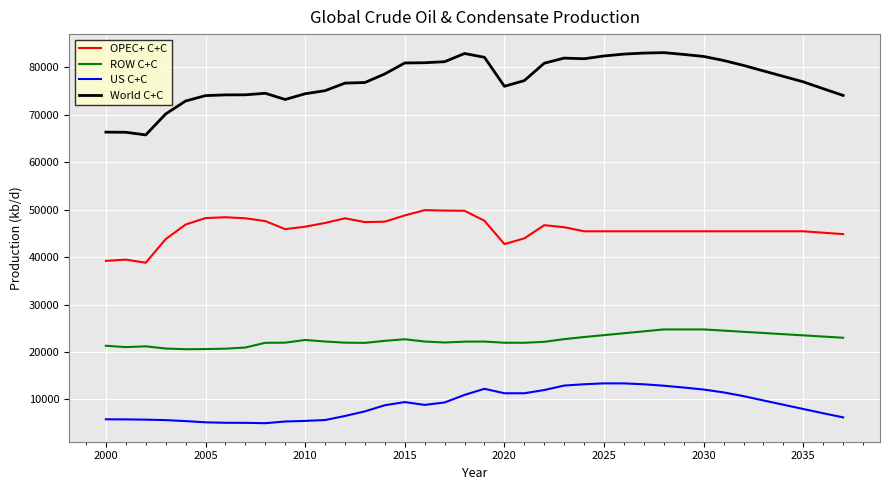

What is the difference between the maximum and minimum values in the OPEC+ C+C series?

11092.2